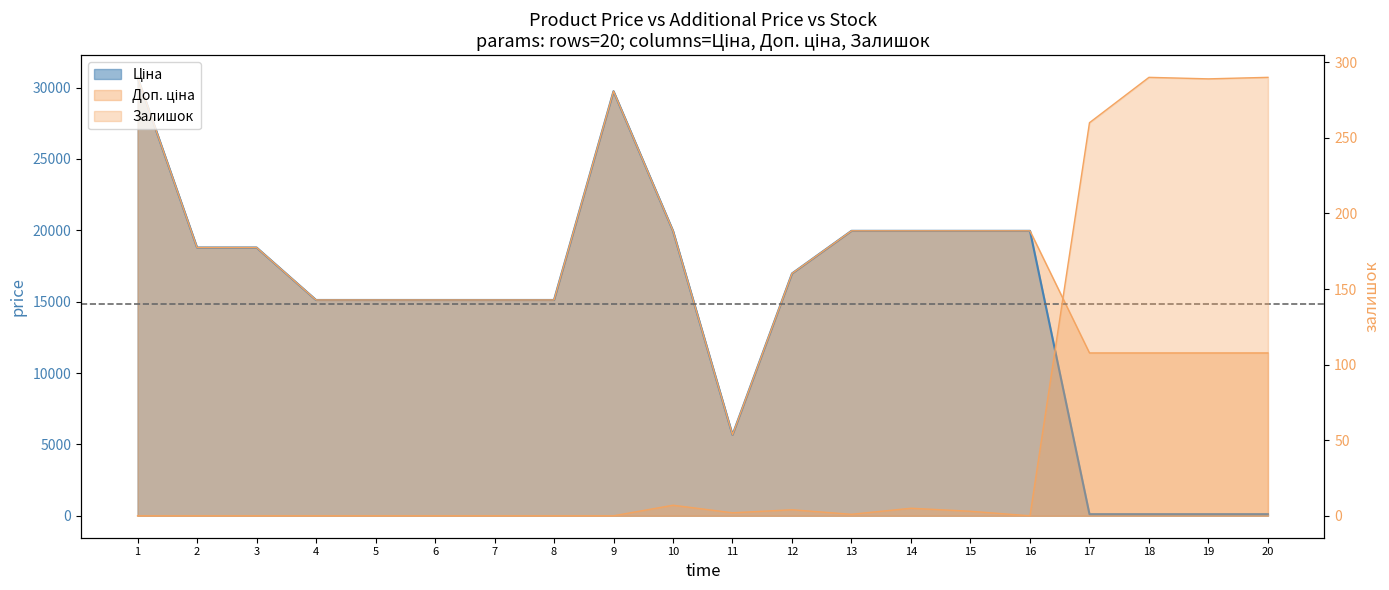

Where is the first local minimum for Ціна?

11